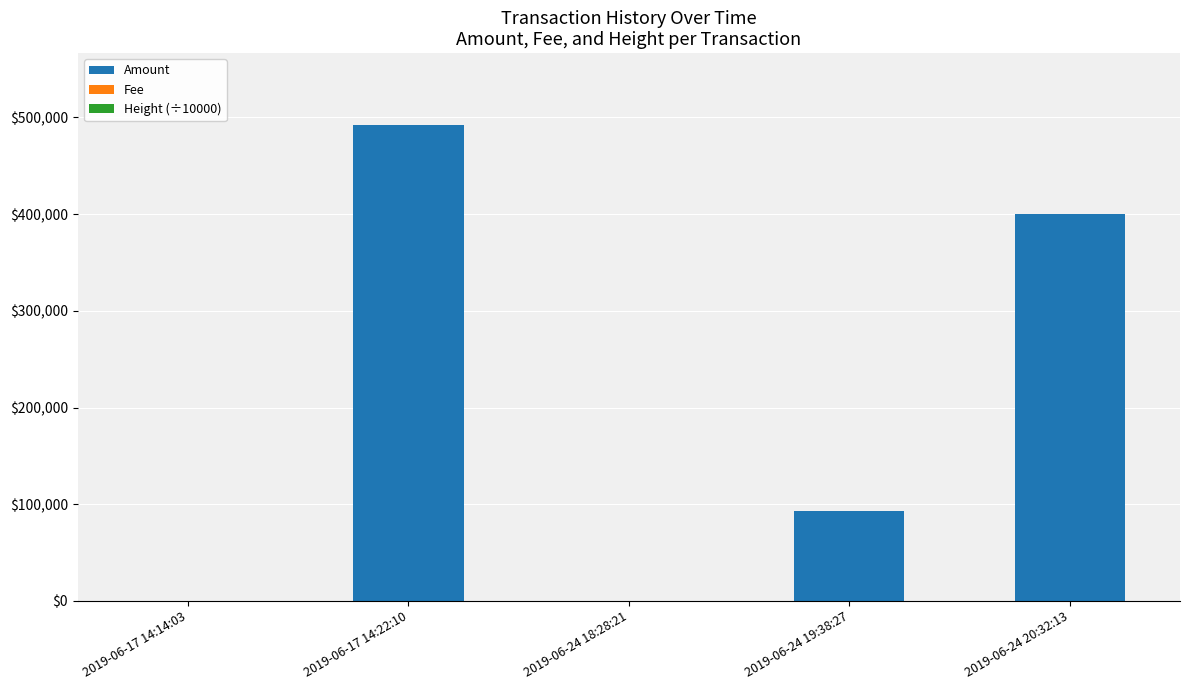

The value of Amount at 2019-06-17 14:22:10 is 660677.0. True or false?

False